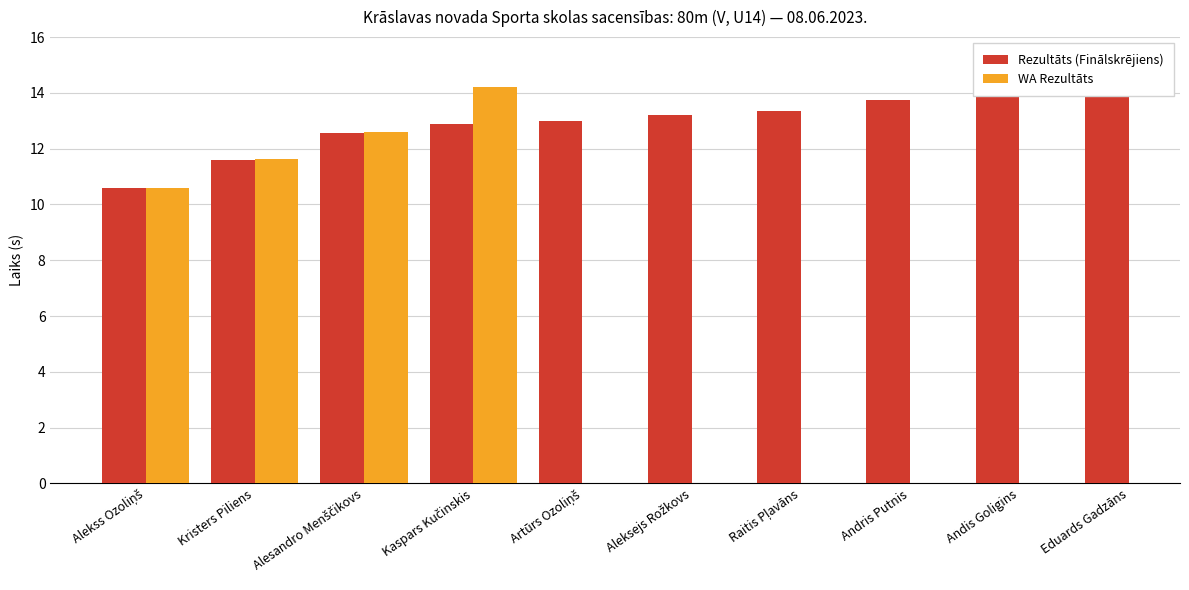

At which category is the sum across all series the highest?

Kaspars Kučinskis